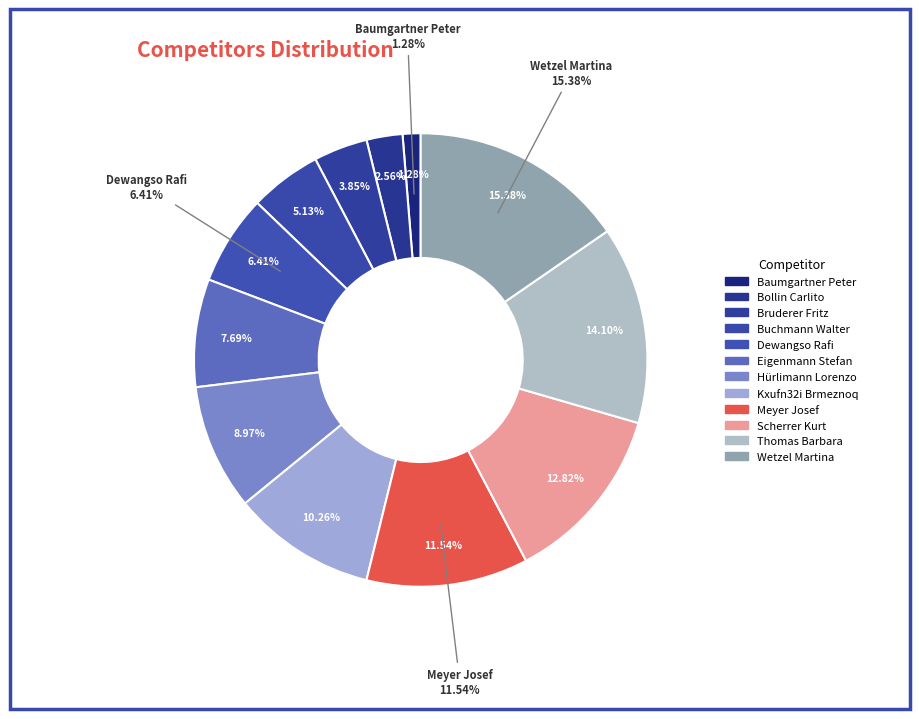

How much of the chart is everything except Baumgartner Peter?

98.7%